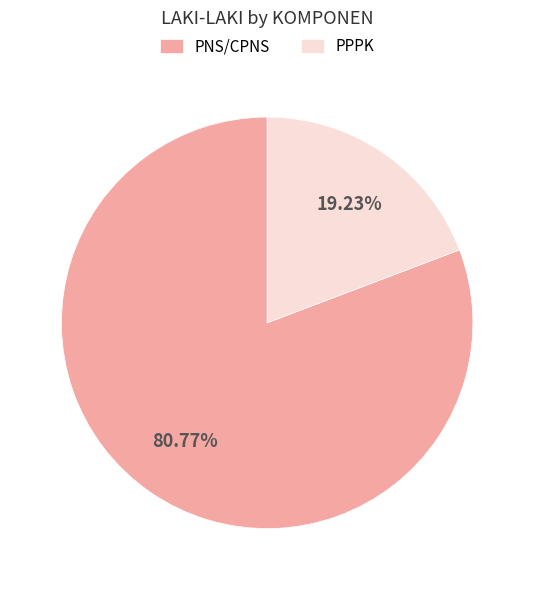

What percentage do PNS/CPNS and PPPK together represent?

100.0%